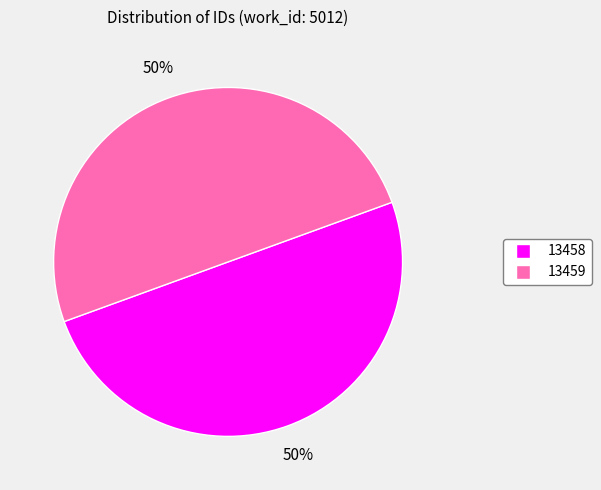

True or false: 13458 accounts for 50% of the total.

True